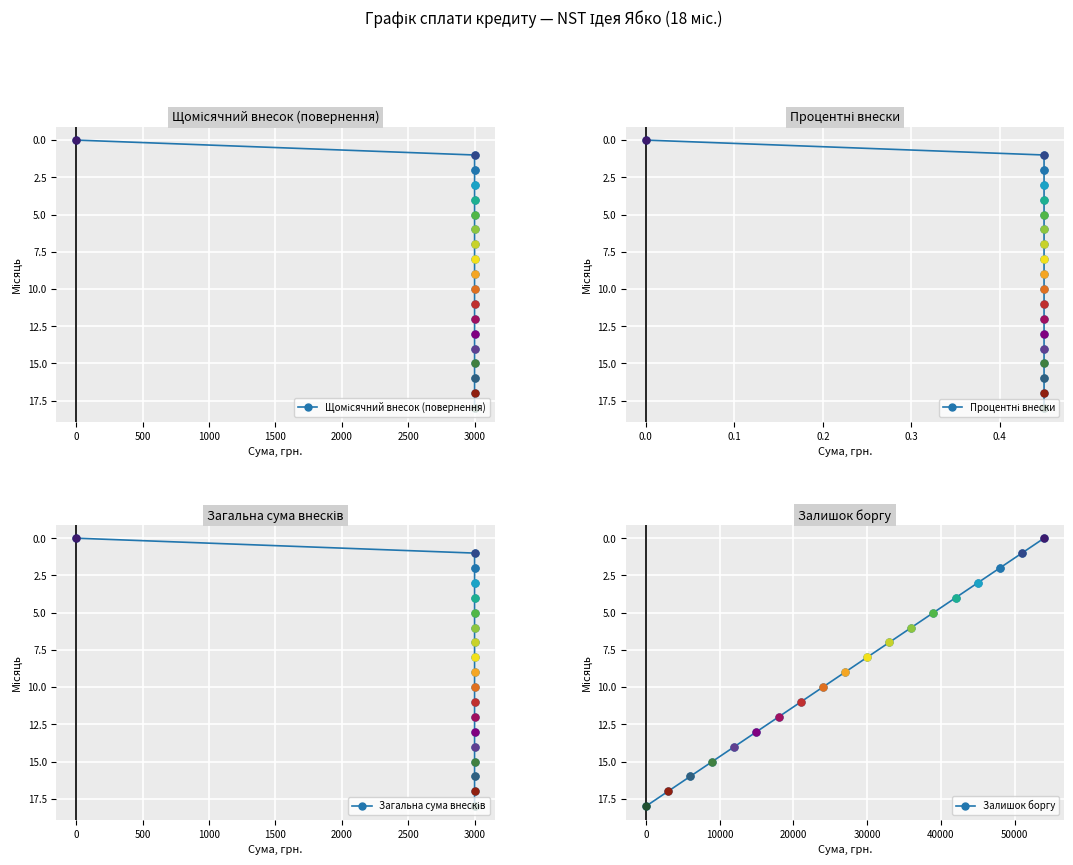

What are all the series names shown in the legend?

Щомісячний внесок (повернення), Процентні внески, Загальна сума внесків, Залишок боргу